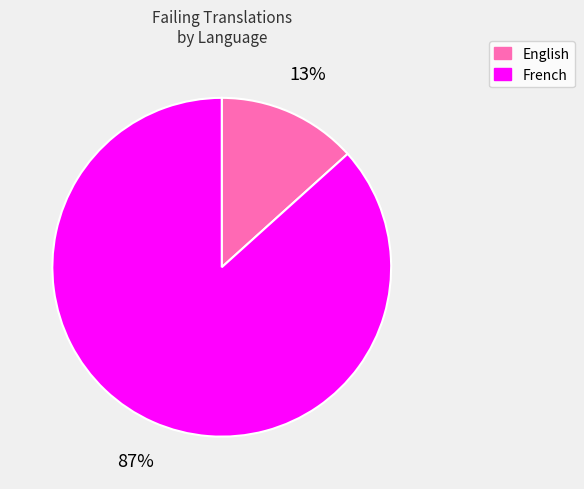

The English slice represents 2% of the pie. True or false?

False